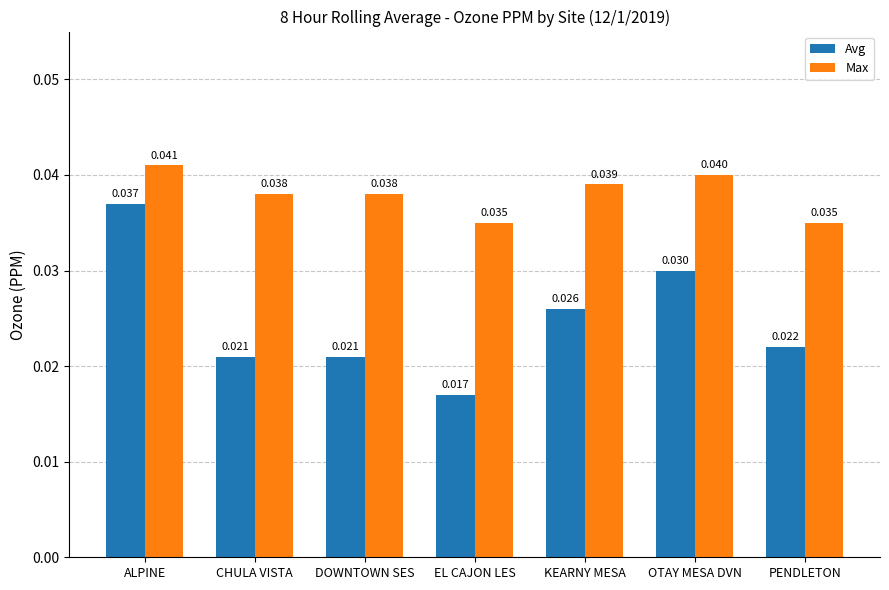

Where is Avg nearest to the value 0?

EL CAJON LES